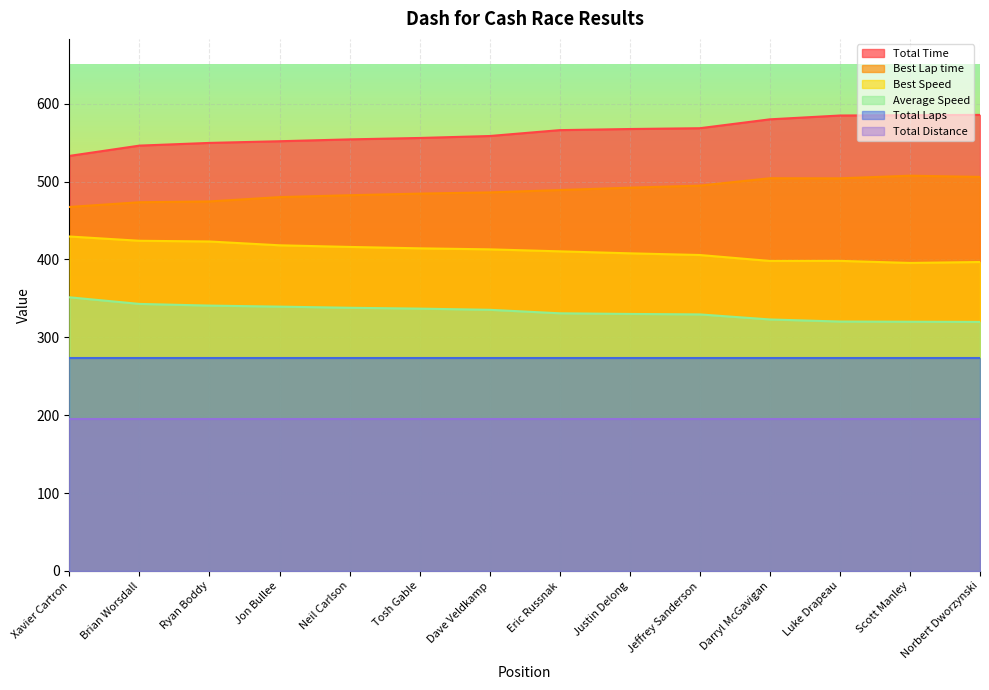

List the series in order of their peak value, lowest first.

Total Distance, Total Laps, Average Speed, Best Speed, Best Lap time, Total Time